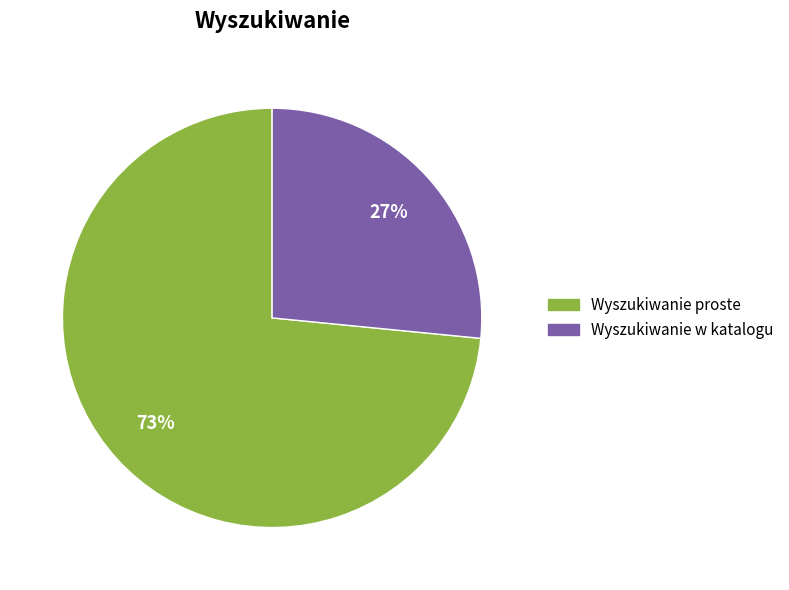

To the nearest percent, what is the average slice percentage?

50%